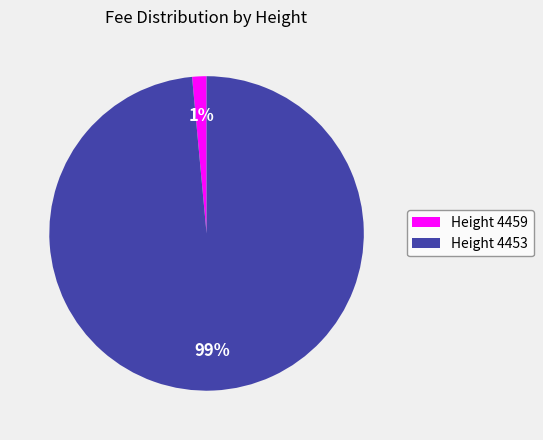

True or false: Height 4453 accounts for 99% of the total.

True